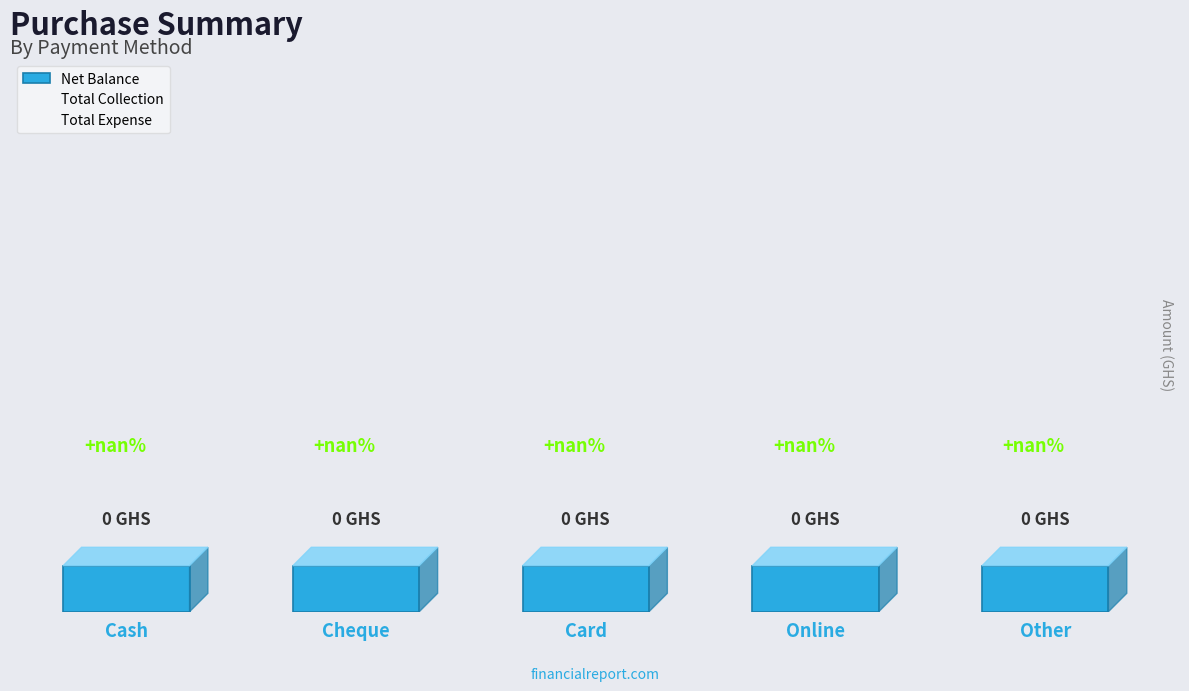

True or false: Net Balance has a value of 0.0 at Online.

False